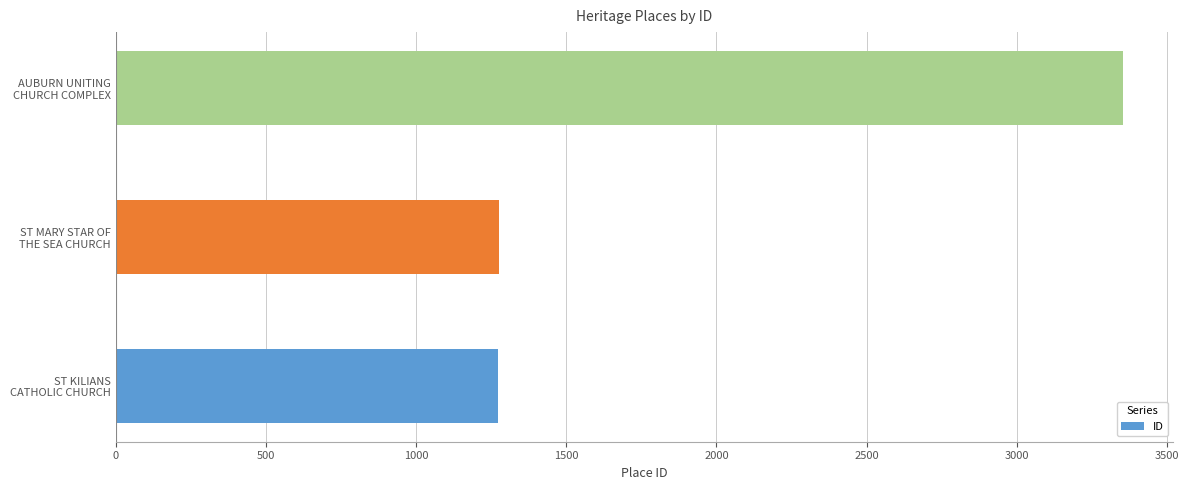

Does the chart contain stacked bars?

No